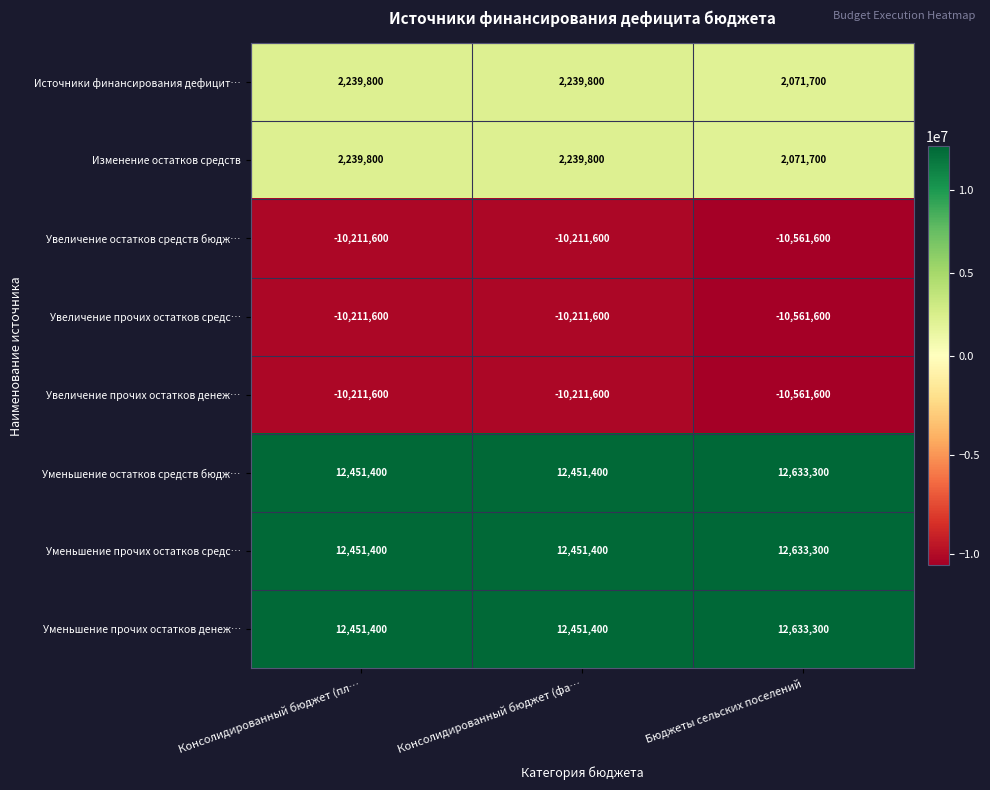

What is the average value of the Изменение остатков средств series?

2183767